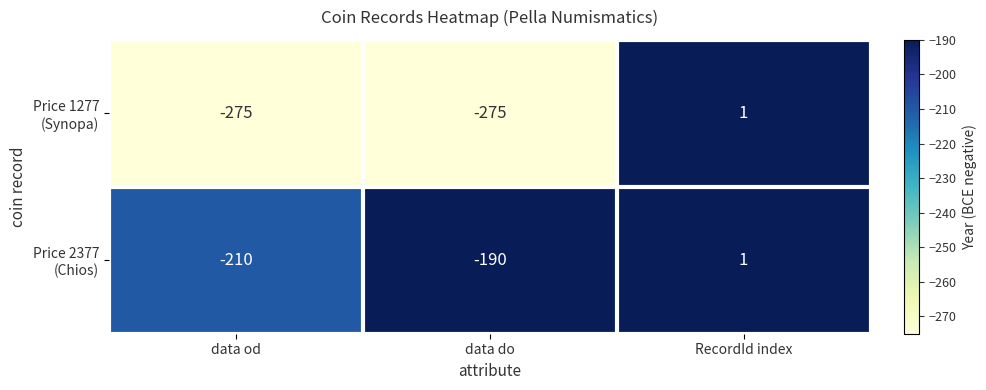

What is the total value across all series at data od?

-485